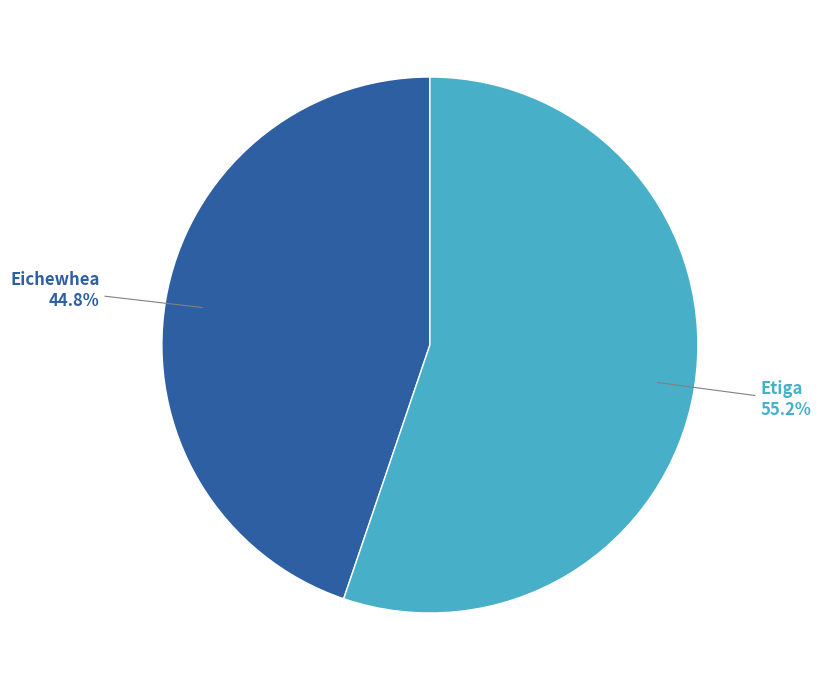

Combined, do Etiga and Eichewhea account for over 50%?

Yes